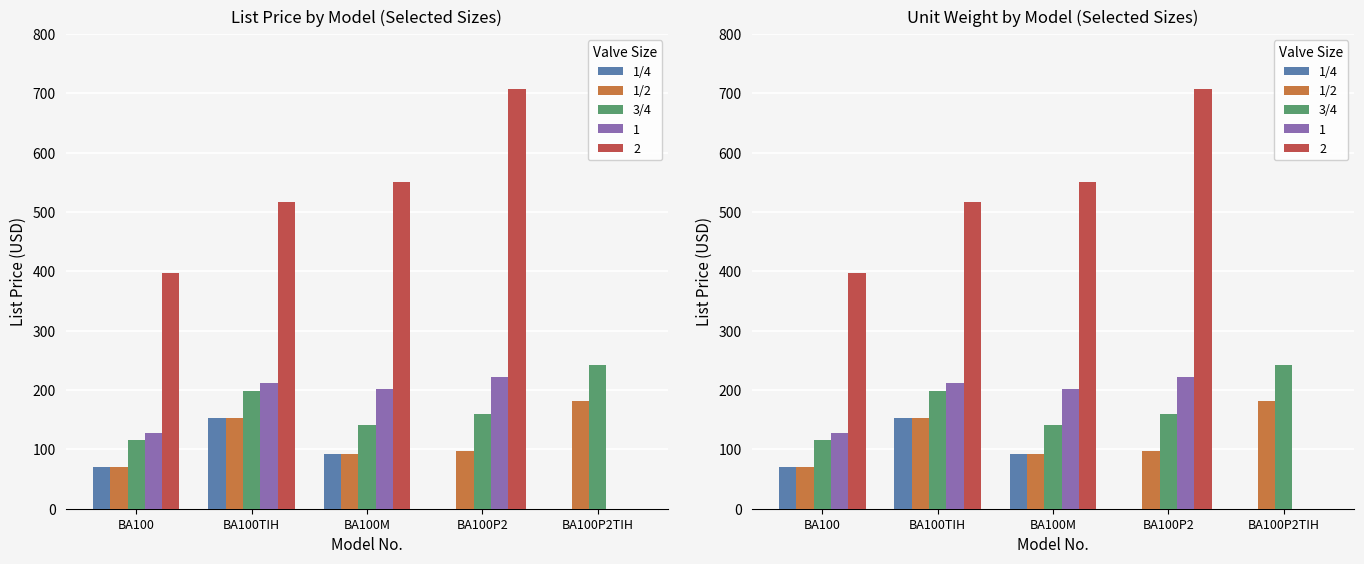

What position from the left is BA100M?

3